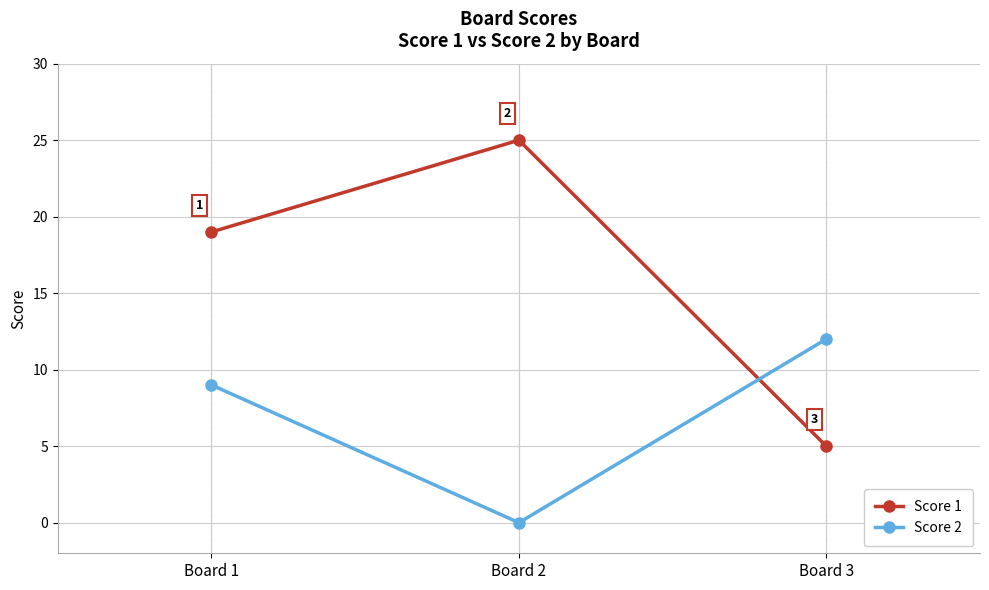

How many distinct data groups are displayed?

2